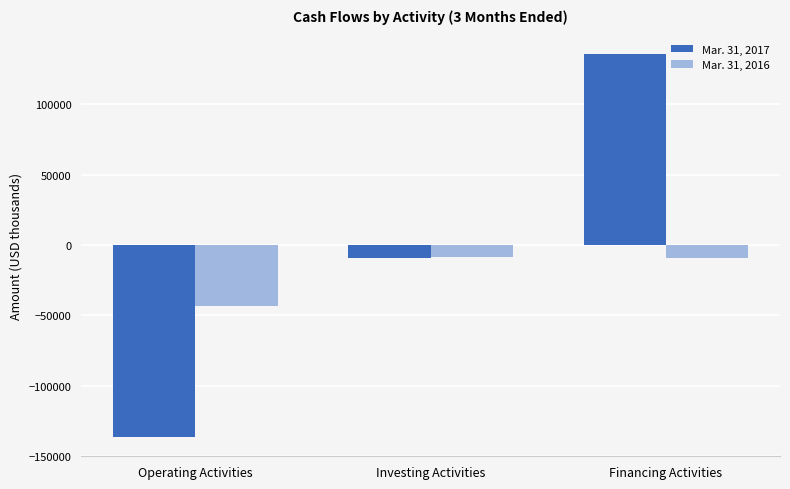

What is the difference between the Mar. 31, 2016 values at Financing Activities and Operating Activities?

33845